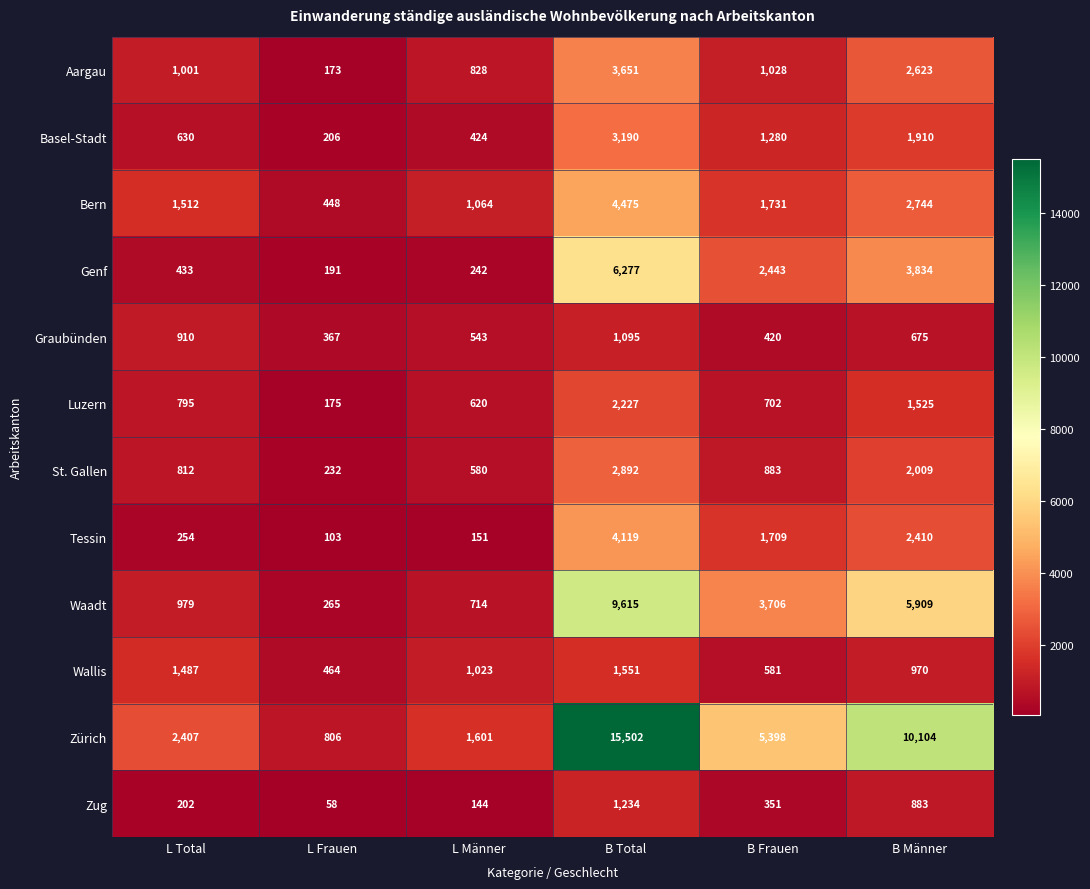

What is the minimum value shown in the chart?

58